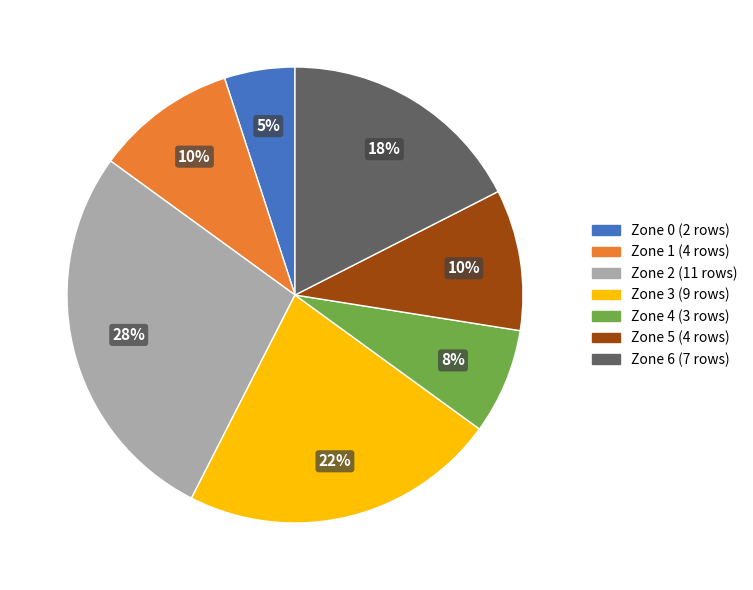

Is there a majority slice in this chart?

No